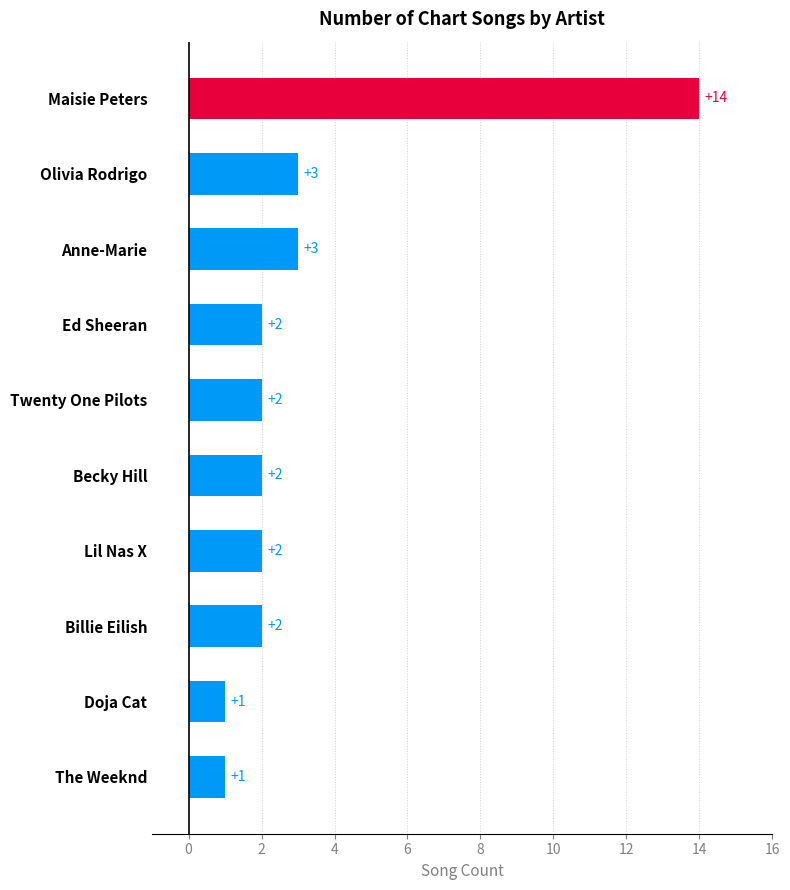

What is the greatest value displayed?

14